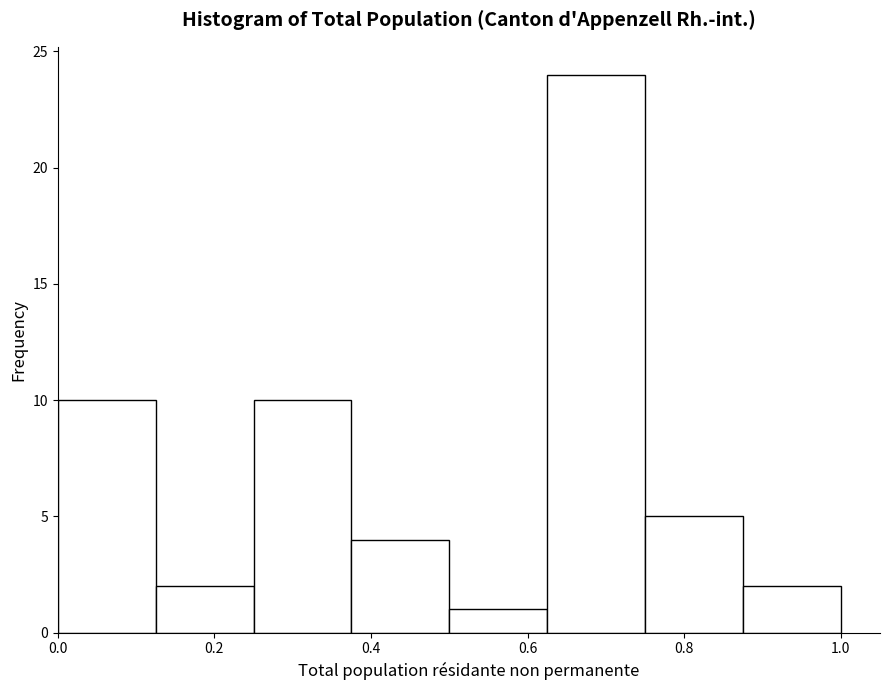

How tall is the bar that spans 0.625 to 0.750 on the x-axis? Neither the bar edges nor the heights are printed on the chart, so give them approximately, as read against the axes.

24